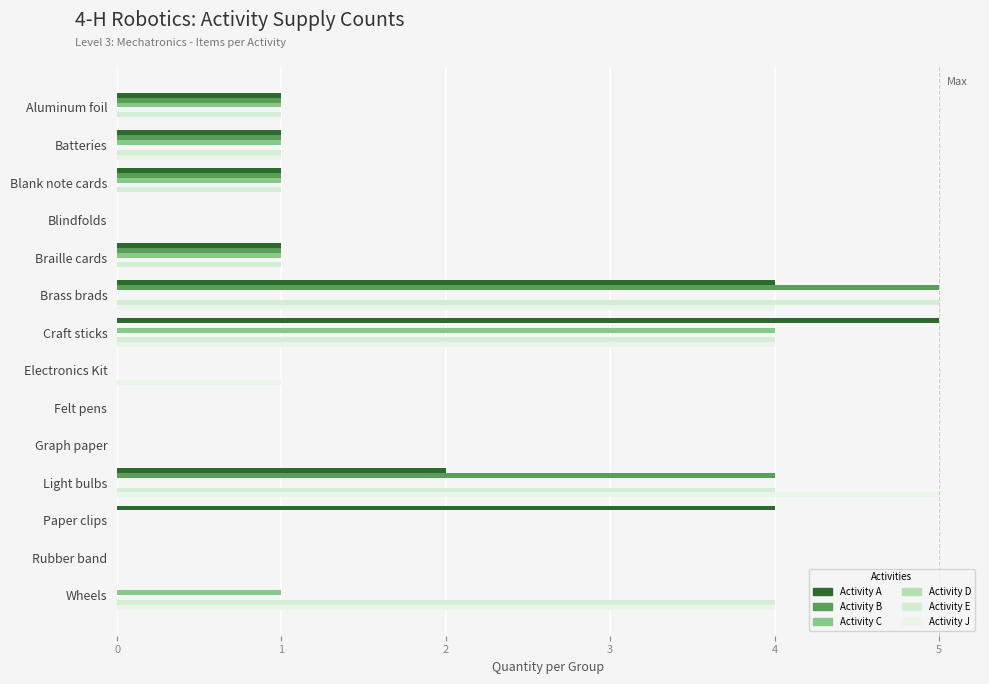

Reading left to right, extract all data points from this chart.

Activity A: 1.0	1.0	1.0	0.0	1.0	4.0	5.0	0.0	0.0	0.0	2.0	4.0	0.0	0.0
Activity B: 1.0	1.0	1.0	0.0	1.0	5.0	0.0	0.0	0.0	0.0	4.0	0.0	0.0	0.0
Activity C: 1.0	1.0	1.0	0.0	1.0	0.0	4.0	0.0	0.0	0.0	0.0	0.0	0.0	1.0
Activity D: 0.1	0.1	0.1	0.1	0.1	0.1	0.1	0.1	0.1	0.1	0.1	0.1	0.1	0.1
Activity E: 1.0	1.0	1.0	0.0	1.0	5.0	4.0	0.0	0.0	0.0	4.0	0.0	0.0	4.0
Activity J: 0.0	1.0	0.0	0.0	0.0	4.0	4.0	1.0	0.0	0.0	5.0	0.0	0.0	4.0